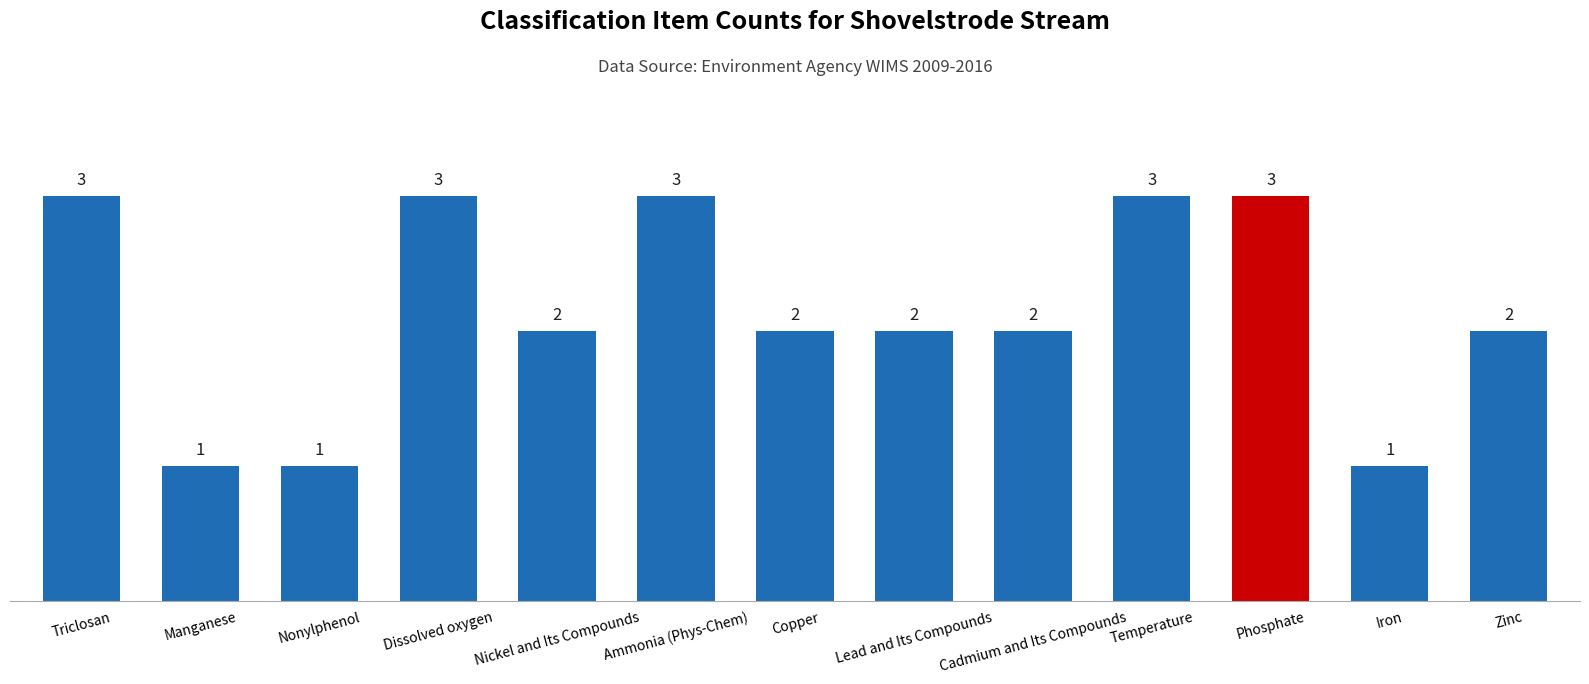

What position from the left is Manganese?

2